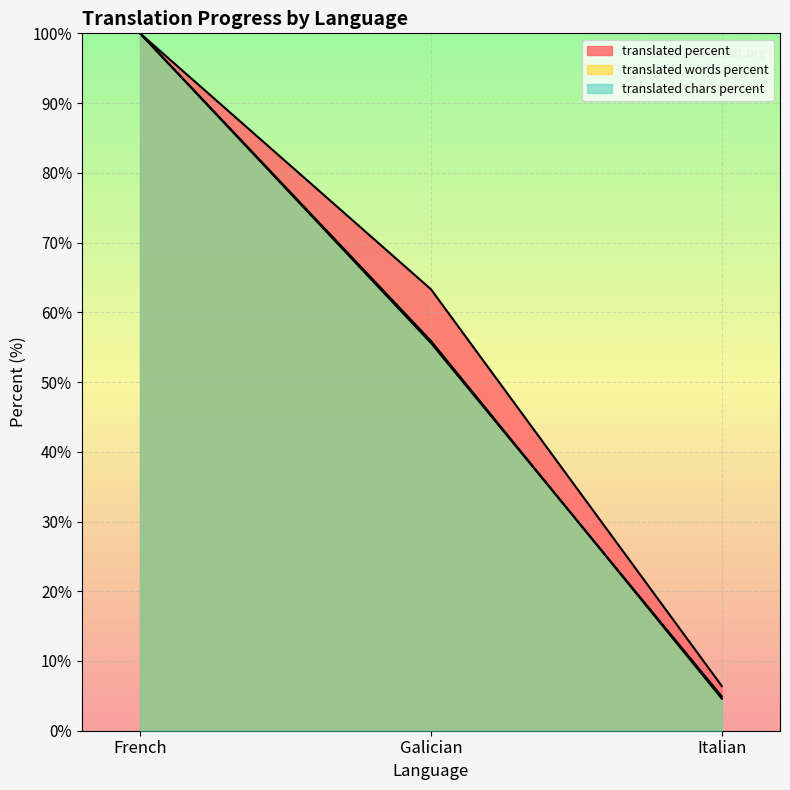

At which label does translated_words_percent reach its peak?

French